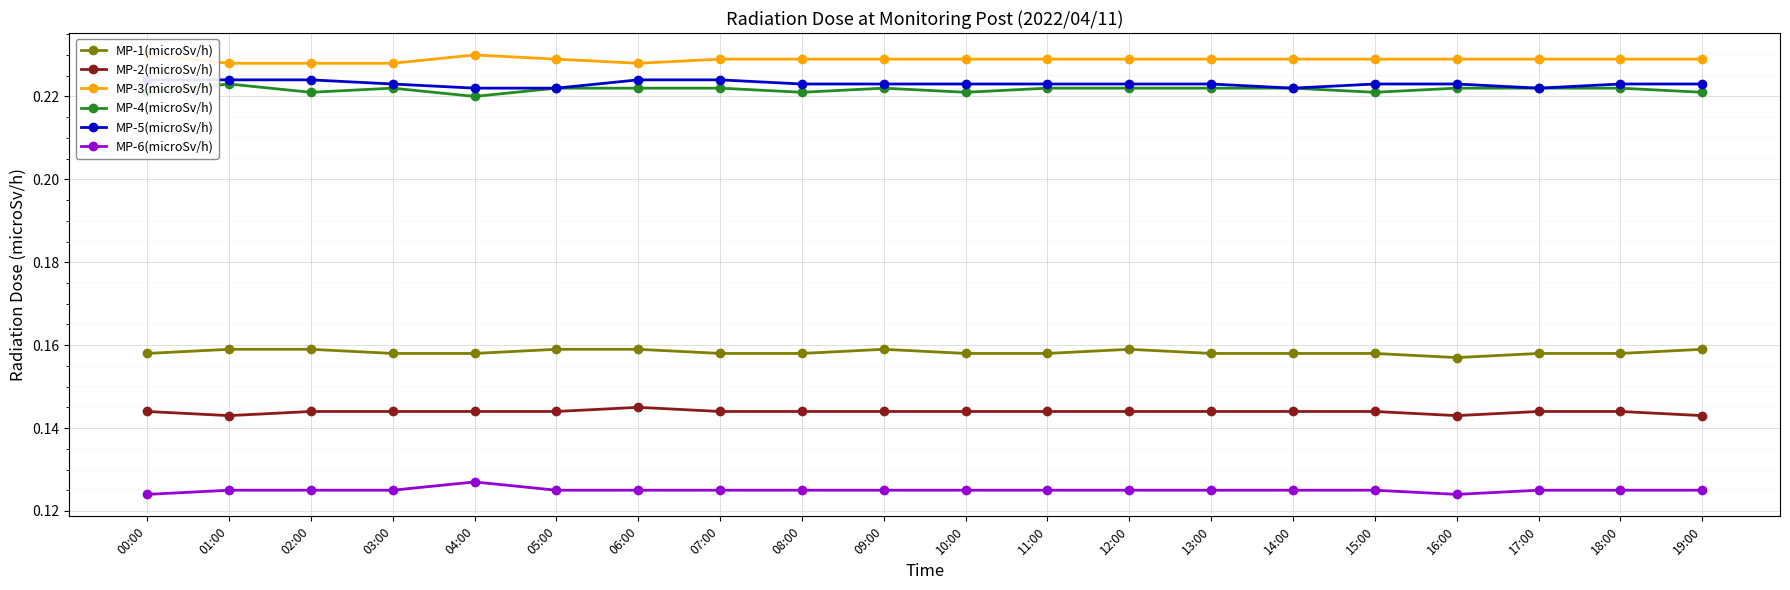

Reading left to right, extract all data points from this chart.

MP-1(microSv/h): 00:00=0.2	01:00=0.2	02:00=0.2	03:00=0.2	04:00=0.2	05:00=0.2	06:00=0.2	07:00=0.2	08:00=0.2	09:00=0.2	10:00=0.2	11:00=0.2	12:00=0.2	13:00=0.2	14:00=0.2	15:00=0.2	16:00=0.2	17:00=0.2	18:00=0.2	19:00=0.2
MP-2(microSv/h): 00:00=0.1	01:00=0.1	02:00=0.1	03:00=0.1	04:00=0.1	05:00=0.1	06:00=0.1	07:00=0.1	08:00=0.1	09:00=0.1	10:00=0.1	11:00=0.1	12:00=0.1	13:00=0.1	14:00=0.1	15:00=0.1	16:00=0.1	17:00=0.1	18:00=0.1	19:00=0.1
MP-3(microSv/h): 00:00=0.2	01:00=0.2	02:00=0.2	03:00=0.2	04:00=0.2	05:00=0.2	06:00=0.2	07:00=0.2	08:00=0.2	09:00=0.2	10:00=0.2	11:00=0.2	12:00=0.2	13:00=0.2	14:00=0.2	15:00=0.2	16:00=0.2	17:00=0.2	18:00=0.2	19:00=0.2
MP-4(microSv/h): 00:00=0.2	01:00=0.2	02:00=0.2	03:00=0.2	04:00=0.2	05:00=0.2	06:00=0.2	07:00=0.2	08:00=0.2	09:00=0.2	10:00=0.2	11:00=0.2	12:00=0.2	13:00=0.2	14:00=0.2	15:00=0.2	16:00=0.2	17:00=0.2	18:00=0.2	19:00=0.2
MP-5(microSv/h): 00:00=0.2	01:00=0.2	02:00=0.2	03:00=0.2	04:00=0.2	05:00=0.2	06:00=0.2	07:00=0.2	08:00=0.2	09:00=0.2	10:00=0.2	11:00=0.2	12:00=0.2	13:00=0.2	14:00=0.2	15:00=0.2	16:00=0.2	17:00=0.2	18:00=0.2	19:00=0.2
MP-6(microSv/h): 00:00=0.1	01:00=0.1	02:00=0.1	03:00=0.1	04:00=0.1	05:00=0.1	06:00=0.1	07:00=0.1	08:00=0.1	09:00=0.1	10:00=0.1	11:00=0.1	12:00=0.1	13:00=0.1	14:00=0.1	15:00=0.1	16:00=0.1	17:00=0.1	18:00=0.1	19:00=0.1